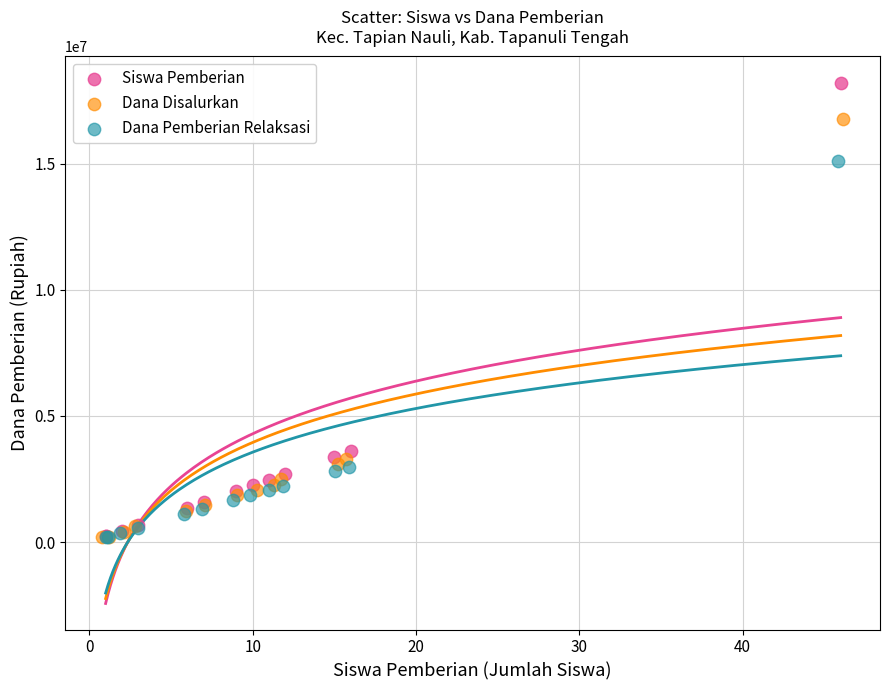

Which series has the largest Y range (max minus min)?

Siswa Pemberian